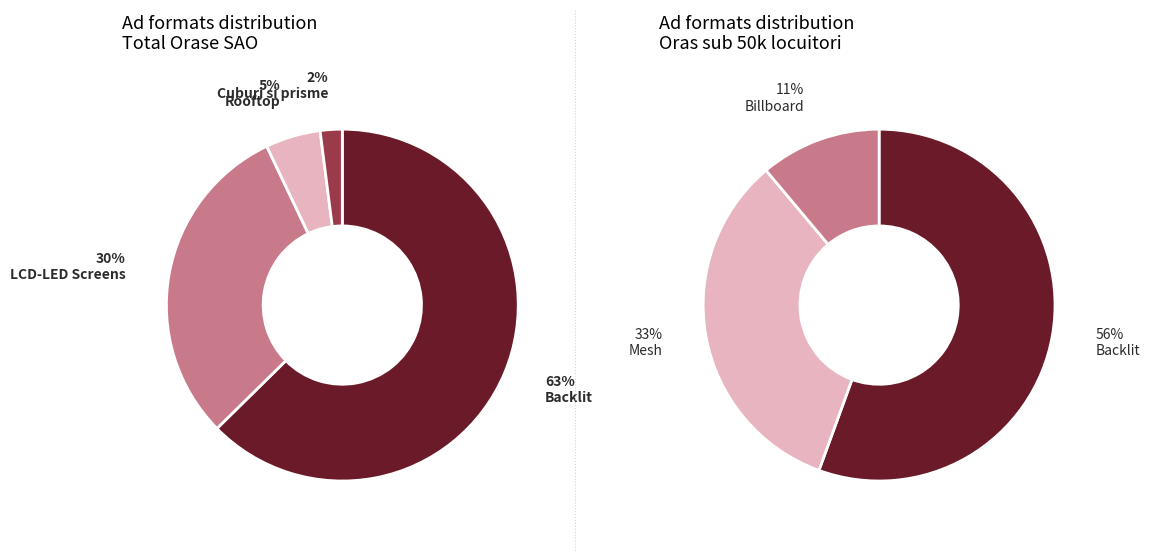

What portion of the pie excludes LCD-LED Screens?

69.7%